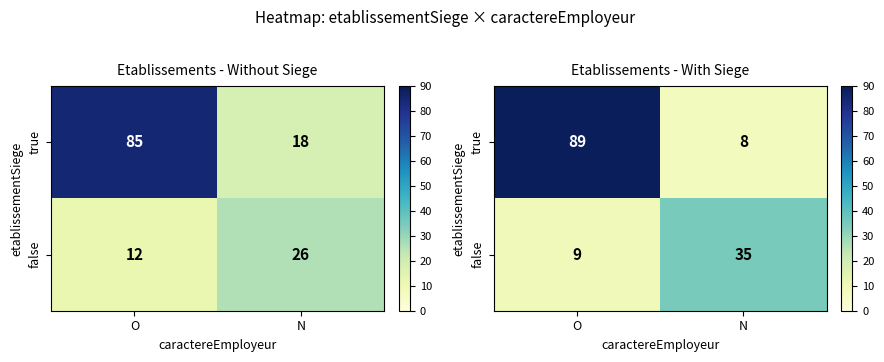

At which category is the sum across all series the highest?

O